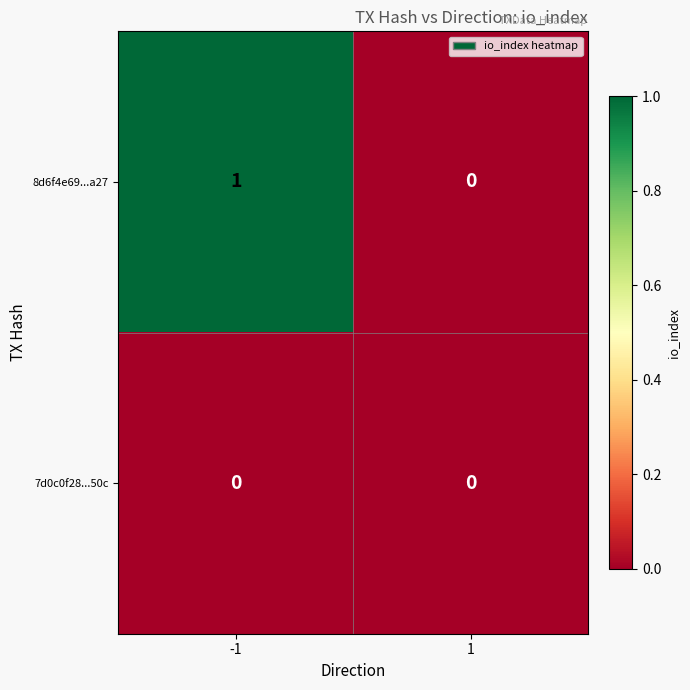

Is the value of 8d6f4e69...a27 at -1 greater than the value of 7d0c0f28...50c at -1?

Yes